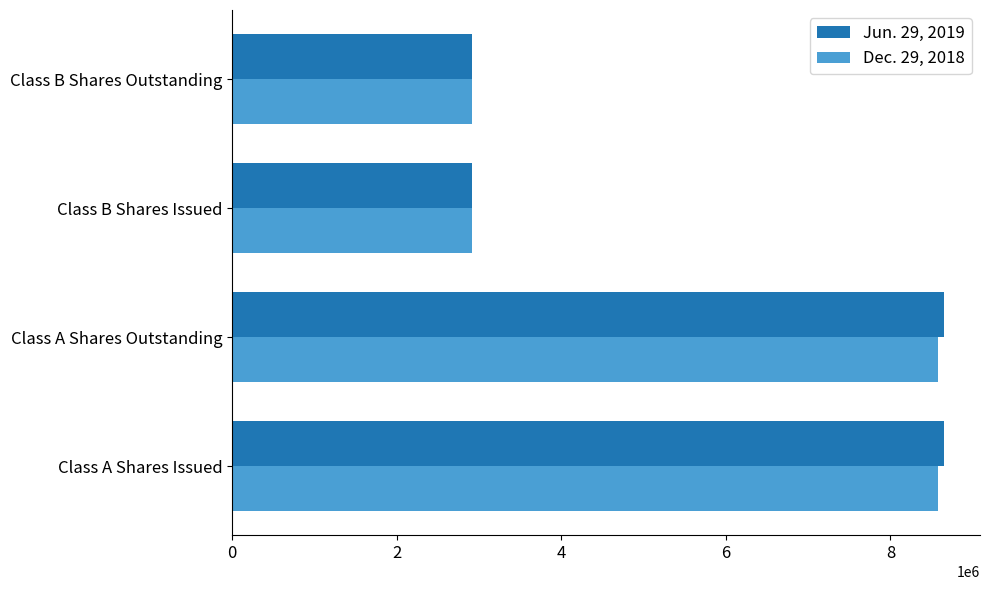

What is the average value of the Jun. 29, 2019 series?

5786969